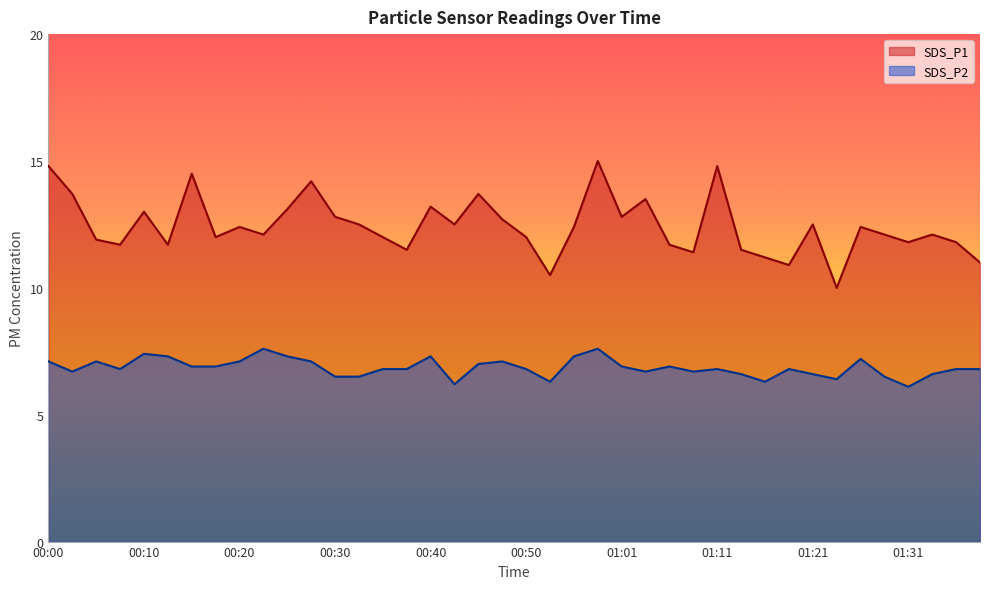

At which category is the sum across all series the highest?

00:58